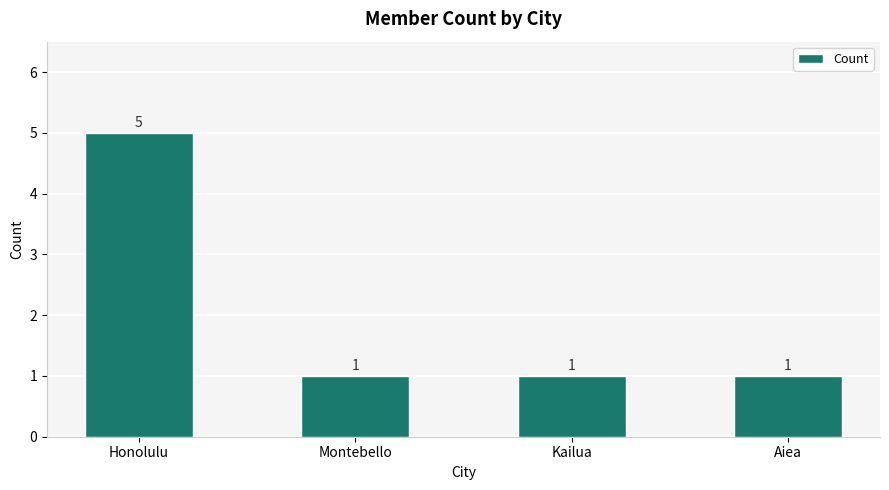

Does the chart contain stacked bars?

No